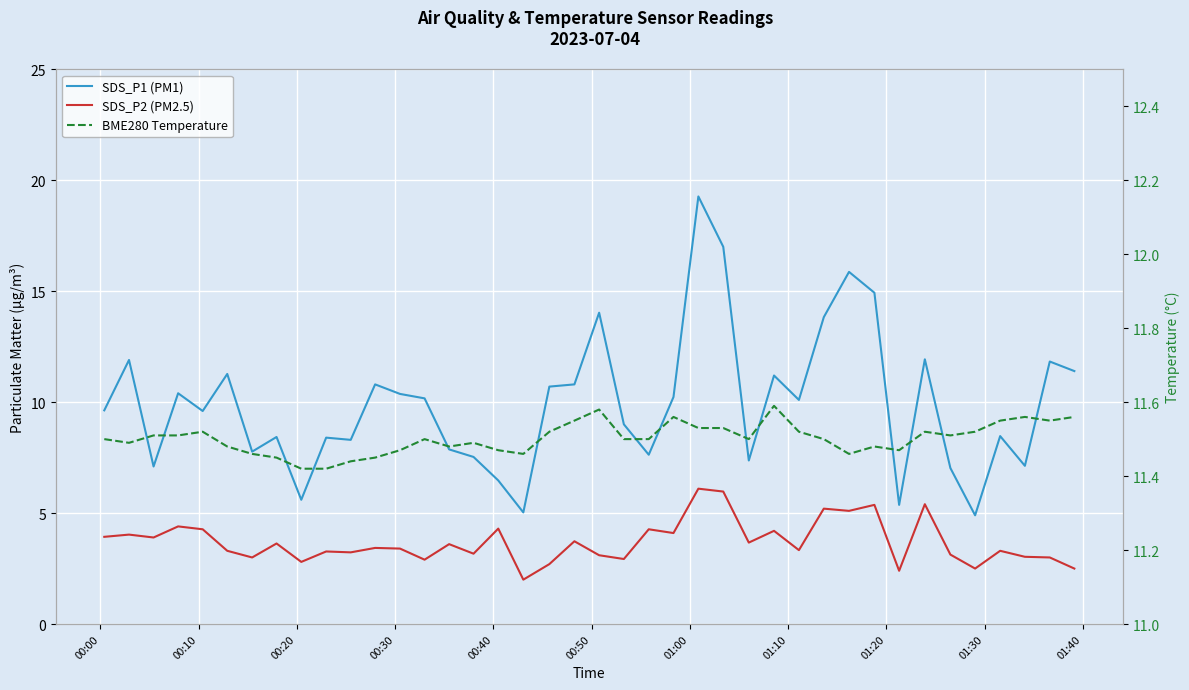

What is the lowest value of the SDS_P1 (PM1) series?

4.9